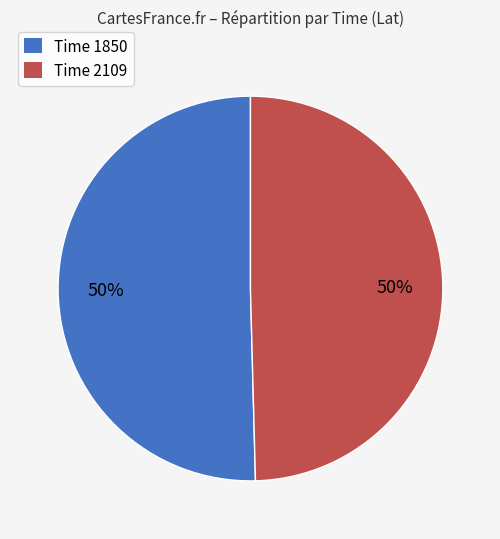

True or false: Time 2109 accounts for 50% of the total.

True